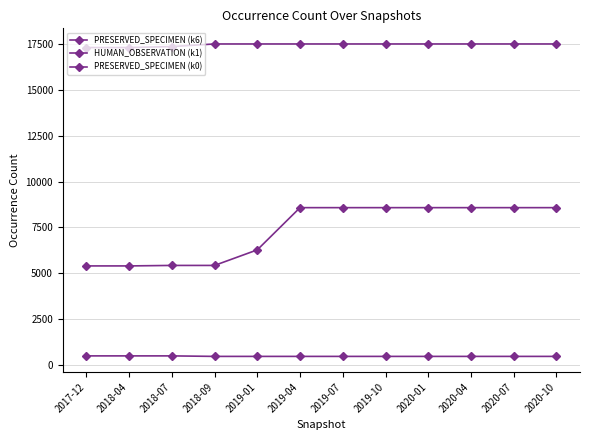

Is this an area chart (filled region under the line)?

No